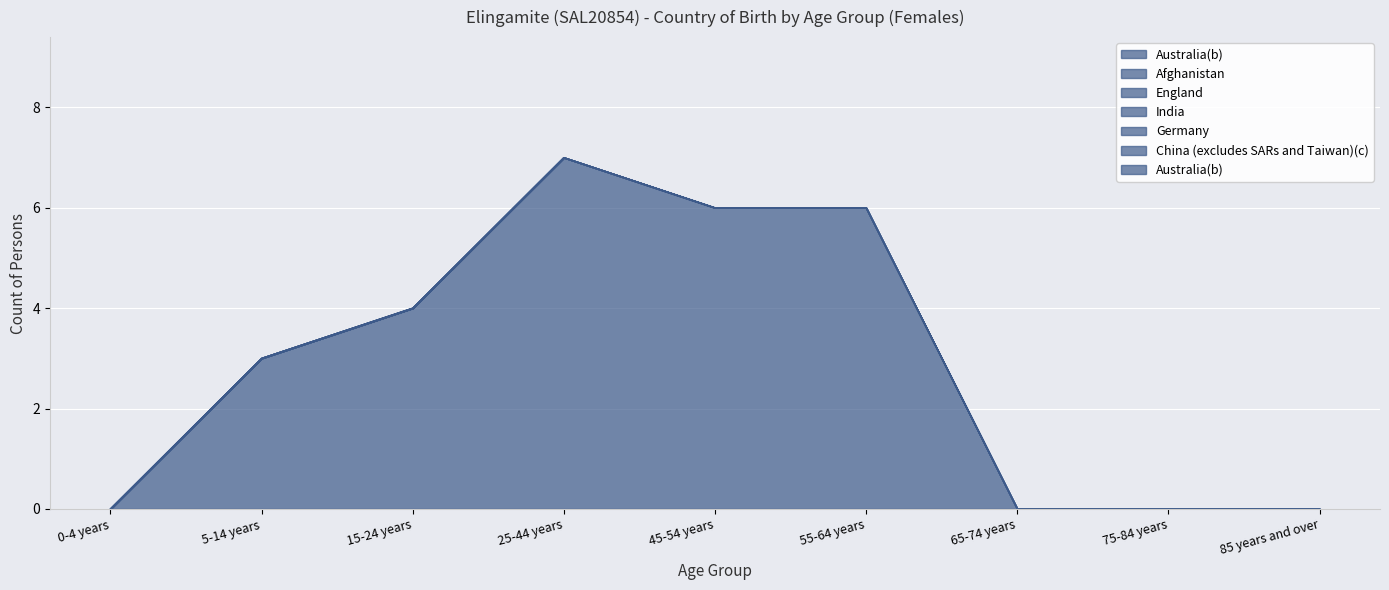

What is the label of the 8th point from the right?

5-14 years